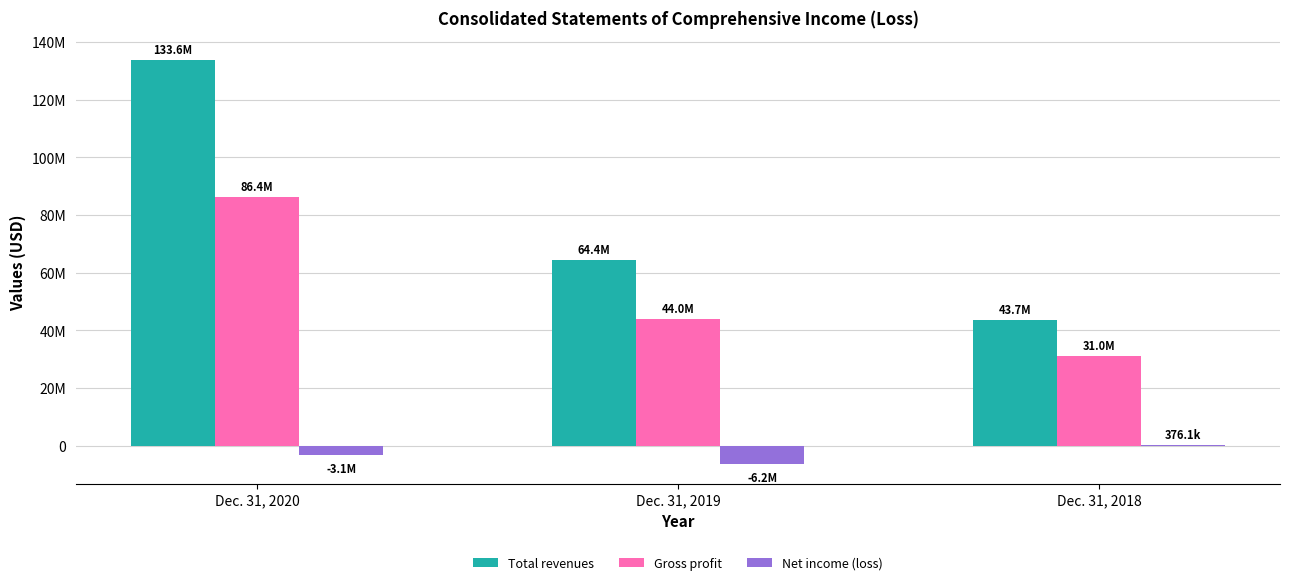

Between Dec. 31, 2019 and Dec. 31, 2018, which series saw the biggest shift?

Total revenues